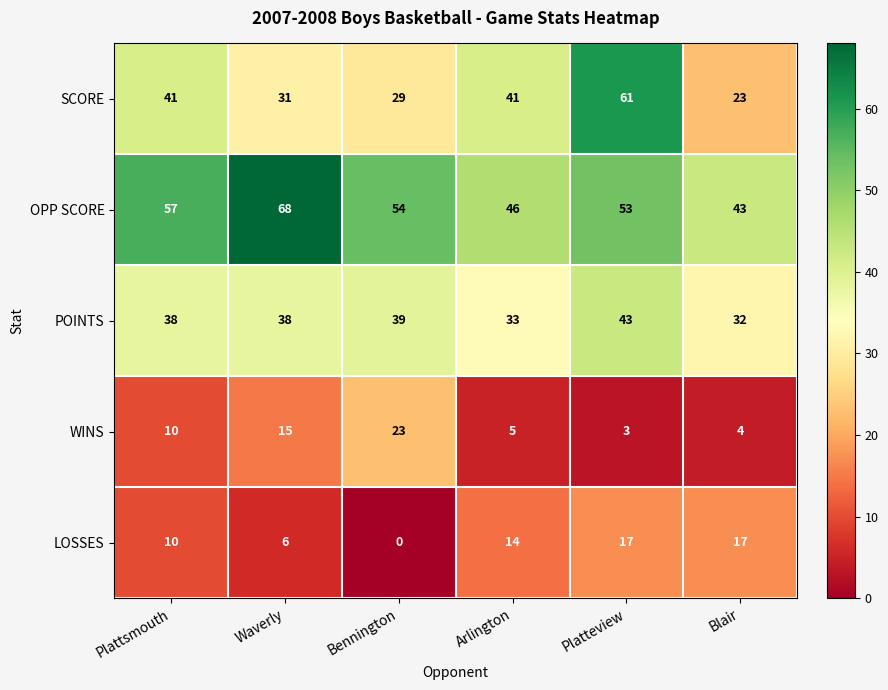

What is the total value across all series at Waverly?

158